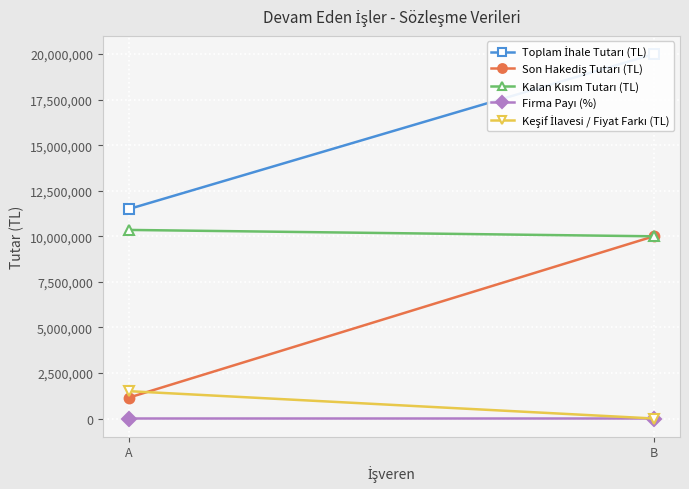

How many lines are shown in the chart?

5